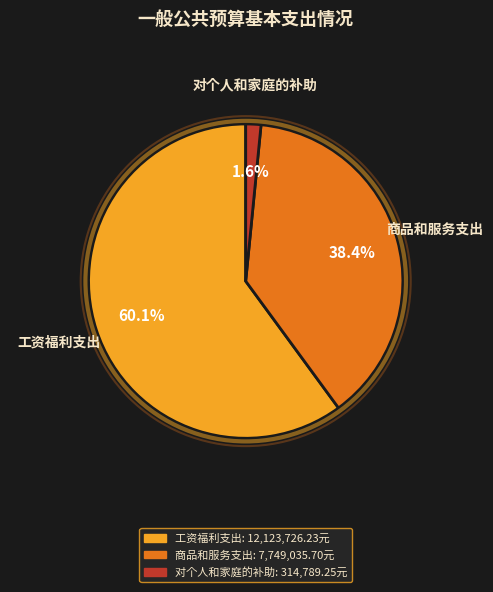

True or false: 商品和服务支出 accounts for 24% of the total.

False